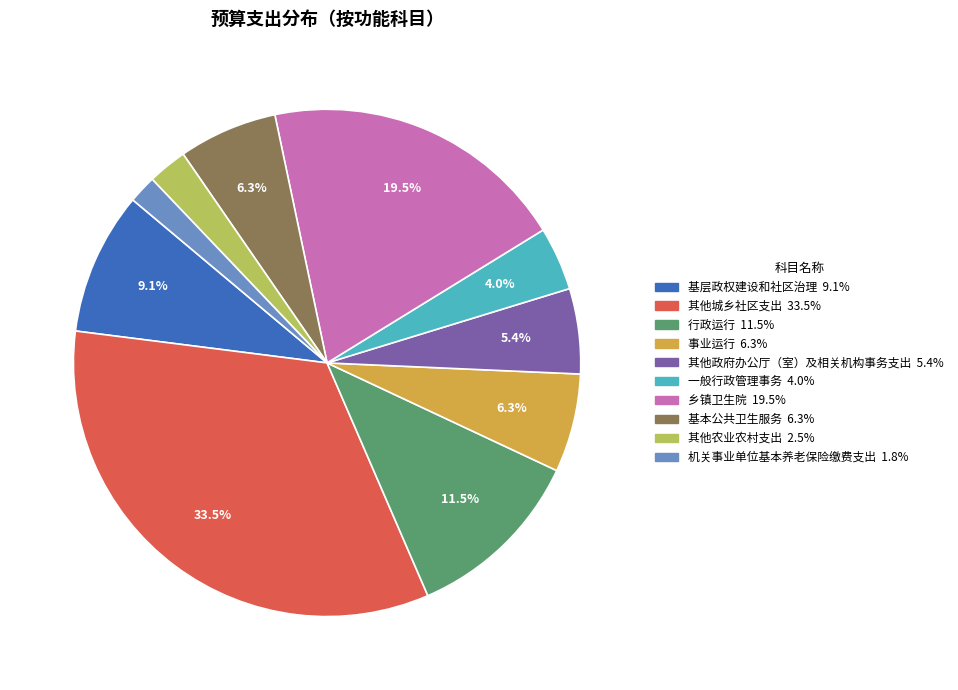

To the nearest percent, what portion does 基本公共卫生服务 represent?

6%